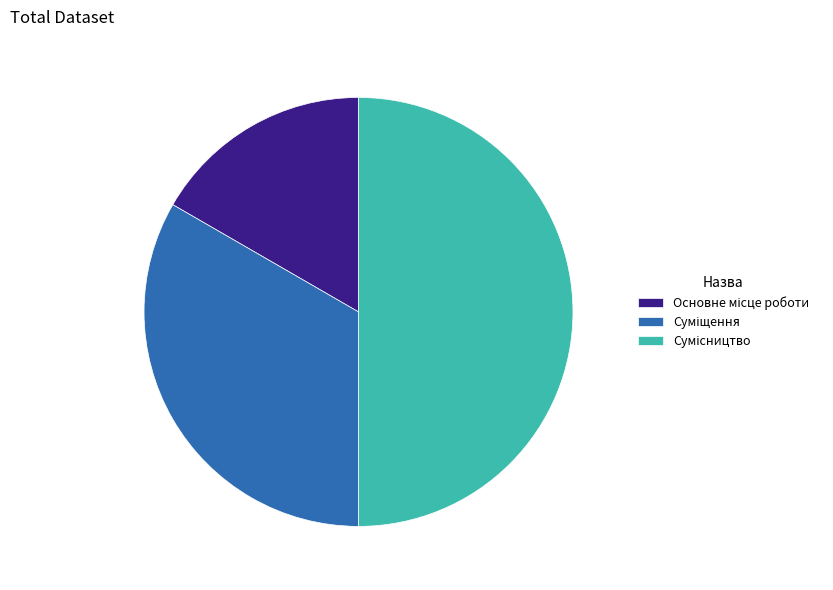

Which has a higher value, Сумісництво or Основне місце роботи?

Сумісництво